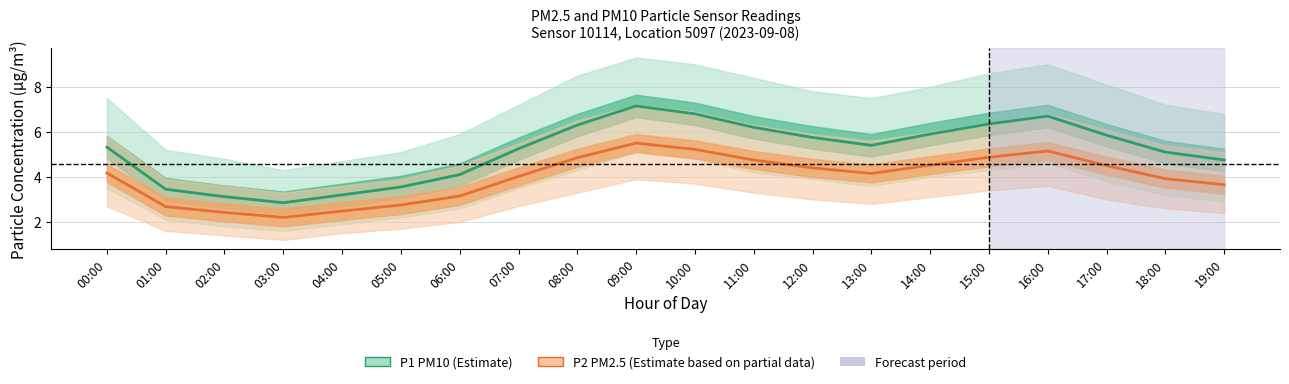

List the labels in order of P1 (PM10) value, largest first.

09:00, 10:00, 16:00, 15:00, 08:00, 11:00, 14:00, 17:00, 12:00, 13:00, 00:00, 07:00, 18:00, 19:00, 06:00, 05:00, 01:00, 04:00, 02:00, 03:00